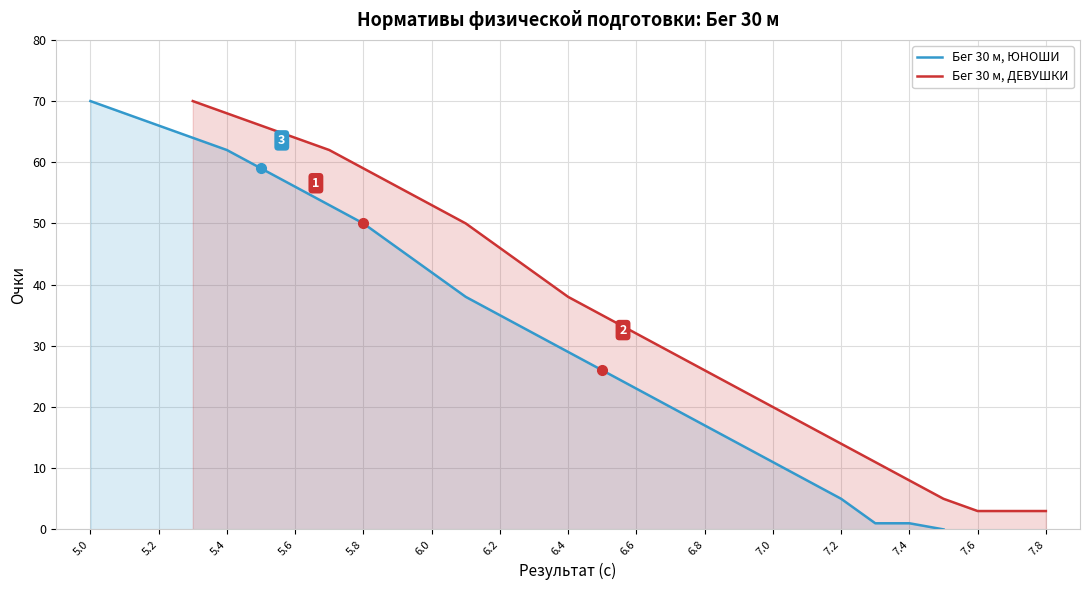

Is it true that Бег 30 м, ДЕВУШКИ equals 11 at 7.0?

False